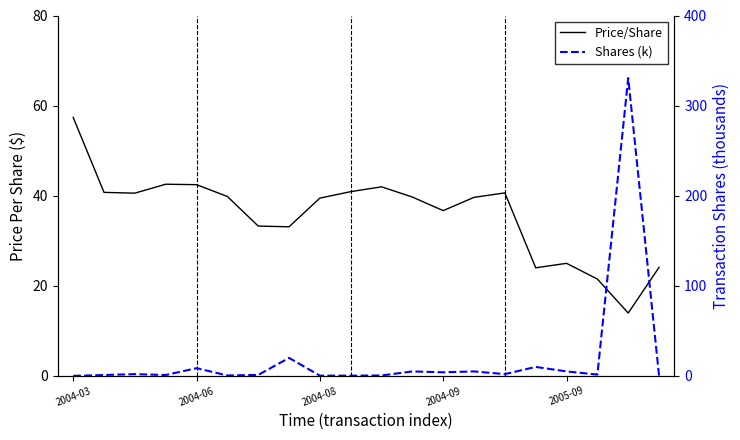

Which series has the widest spread of values?

Shares (k)